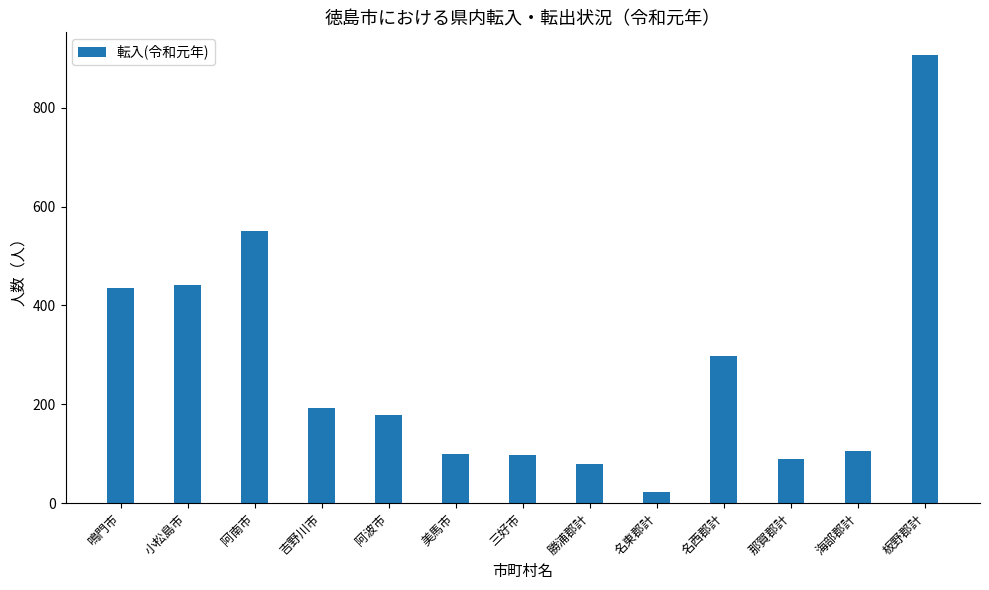

What is the label of the 11th bar from the right?

阿南市